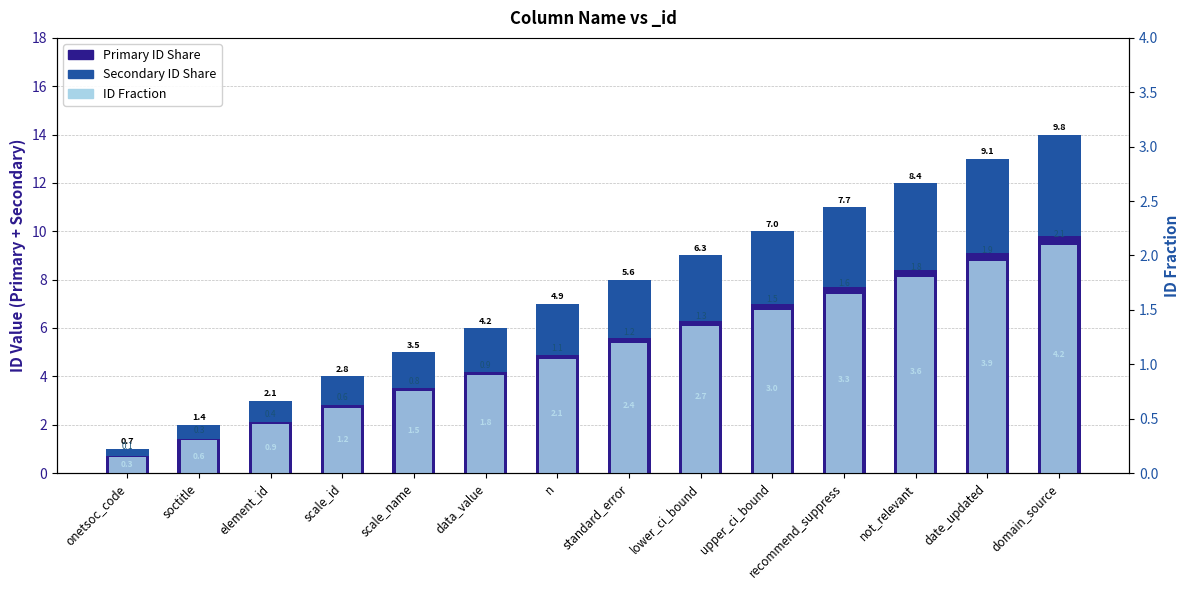

Read the ID Fraction value at data_value.

0.9